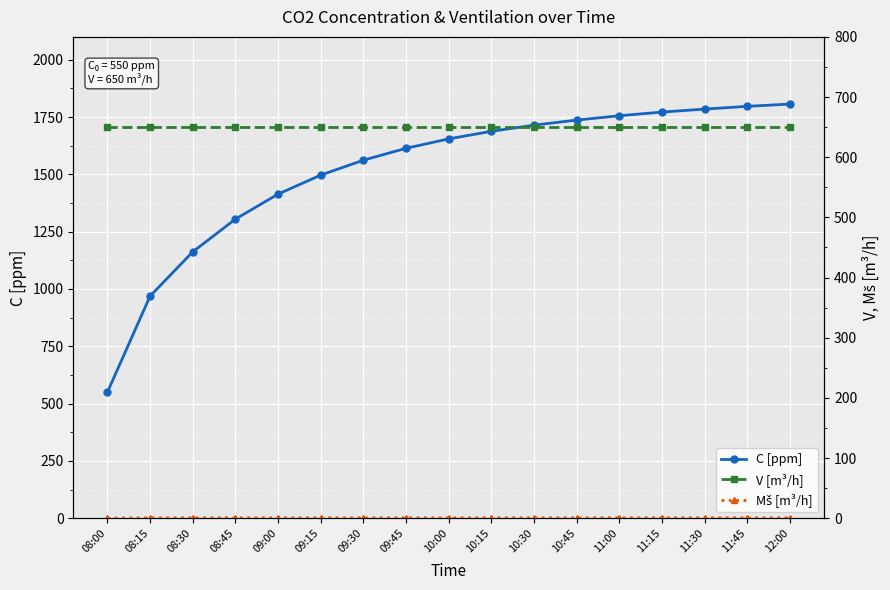

At which category is the sum across all series the highest?

12:00